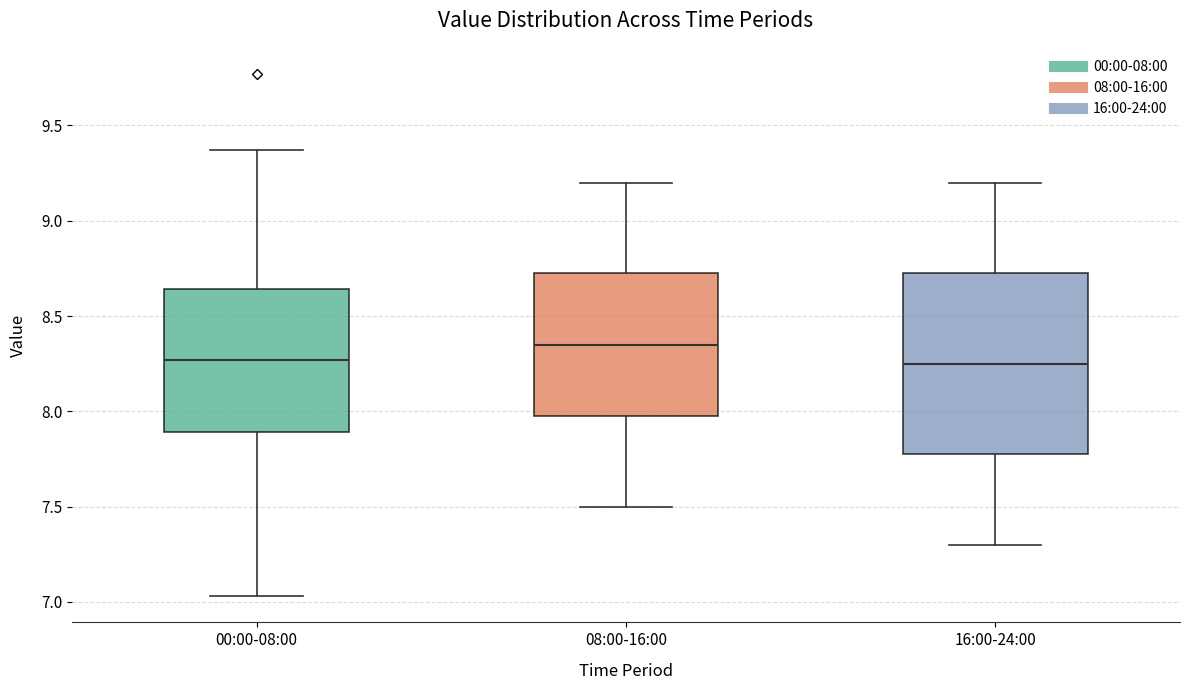

Reading left to right, transcribe this box plot: for each box, give where its median line is, the range the box spans, and where its two whiskers end, as read against the y-axis. The values are not printed on the chart, so give them approximately, as read against the axis.

00:00-08:00: median 8.25, box 7.90 to 8.65, whiskers 7.05 to 9.35
08:00-16:00: median 8.35, box 8.00 to 8.75, whiskers 7.50 to 9.20
16:00-24:00: median 8.25, box 7.80 to 8.75, whiskers 7.30 to 9.20